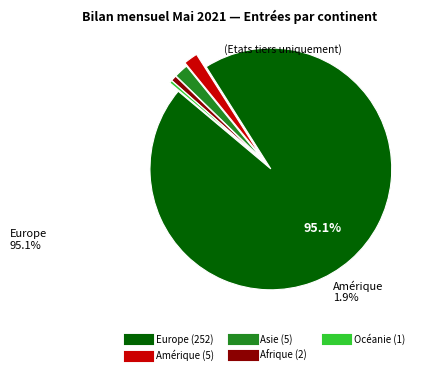

Is the sum of Afrique and Océanie greater than half?

No